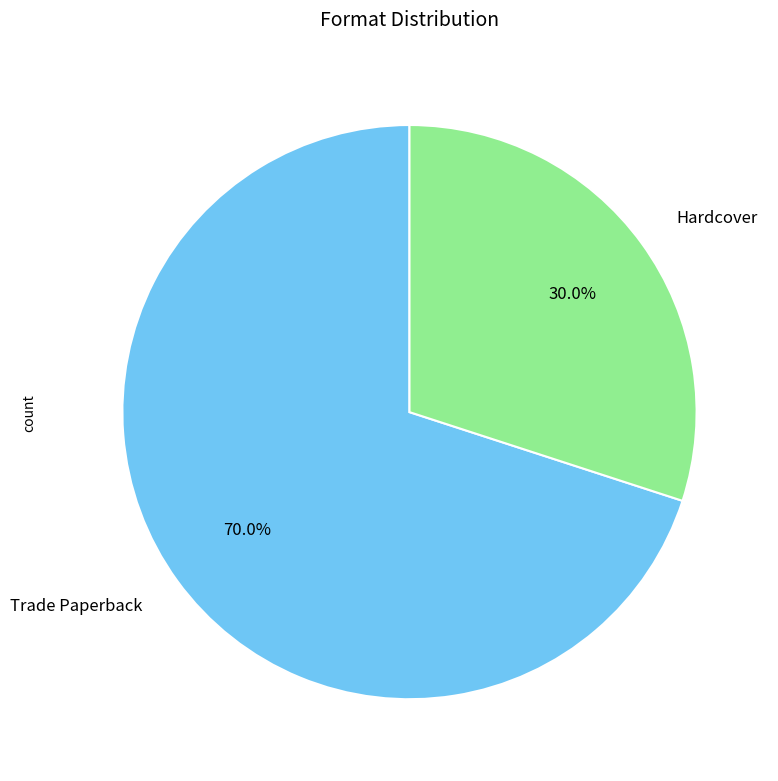

Between Hardcover and Trade Paperback, which is larger?

Trade Paperback